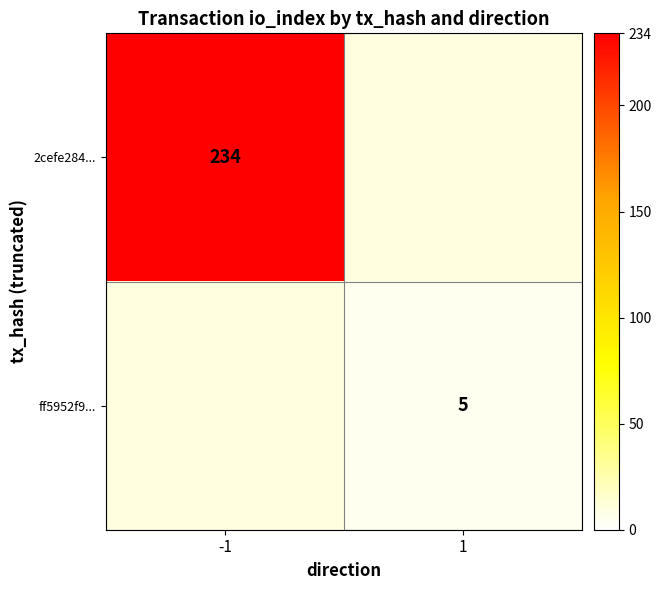

The value of 2cefe284... at -1 is 234. True or false?

True